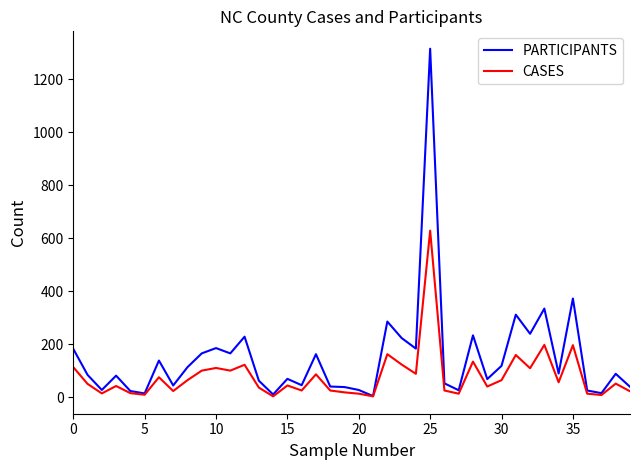

Which series has the widest spread of values?

PARTICIPANTS